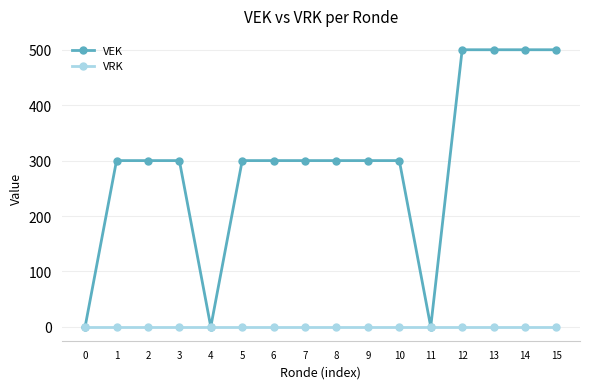

Which series has the largest total across all categories?

VEK